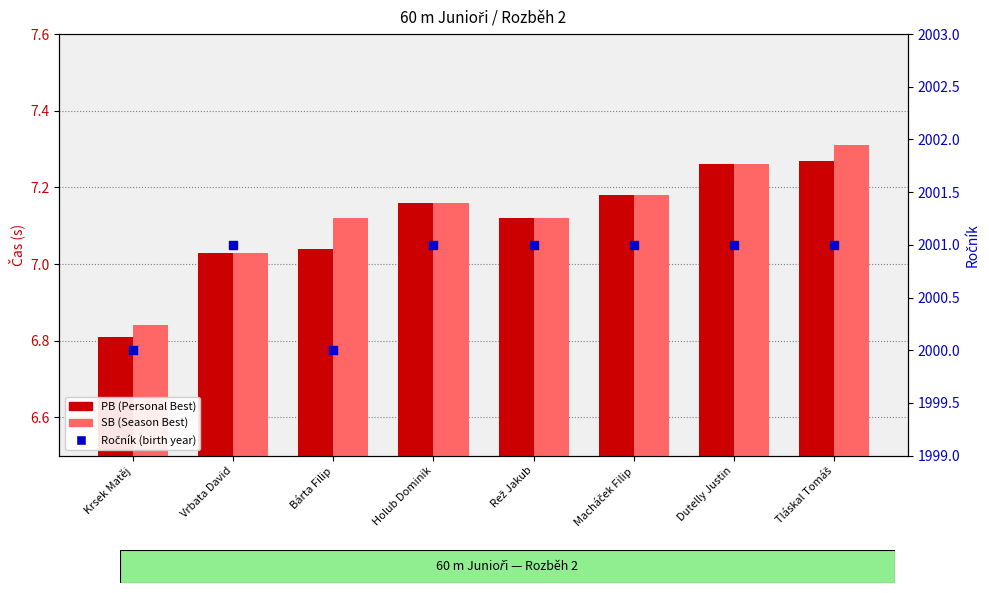

Which series has the largest Y range (max minus min)?

Ročník